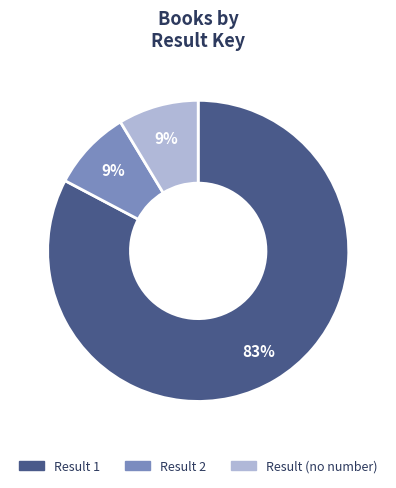

Is there a majority slice in this chart?

Yes